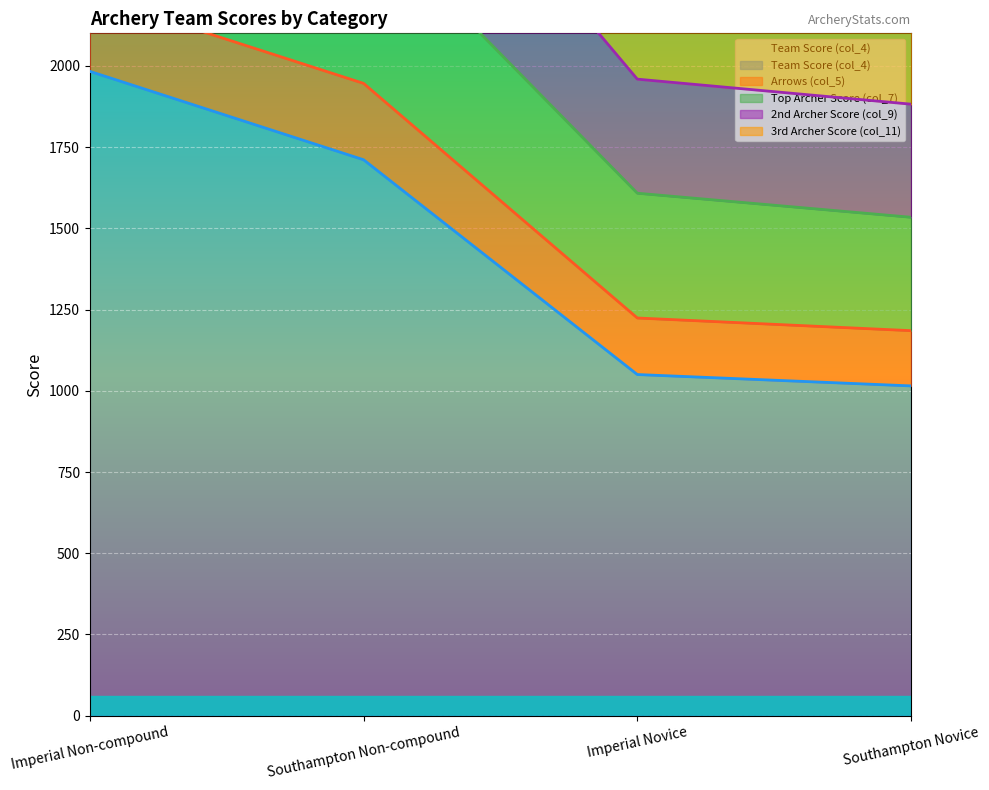

Between Southampton Novice and Imperial Non-compound, which is larger?

Imperial Non-compound